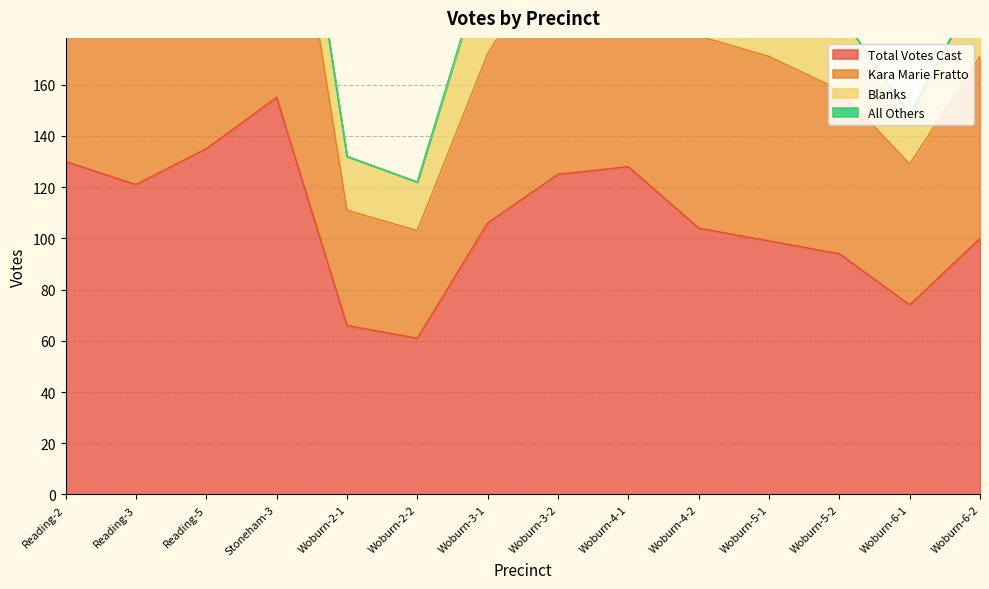

The value of Total Votes Cast at Reading-2 is 130. True or false?

True